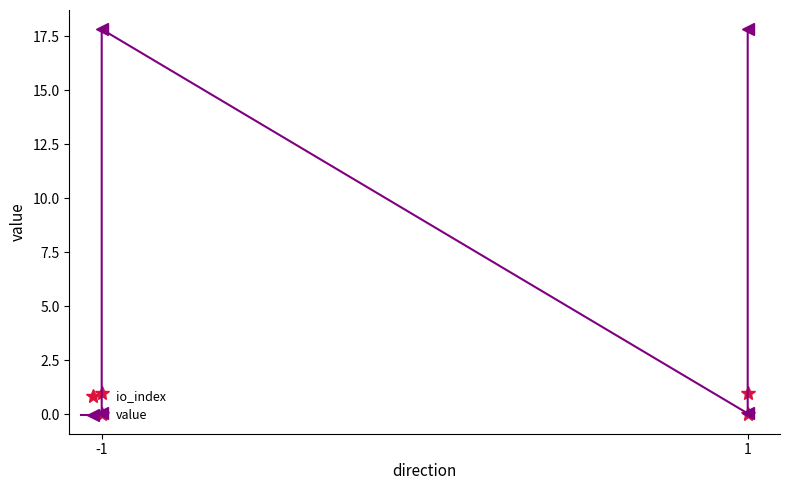

How many series are shown in this chart?

2